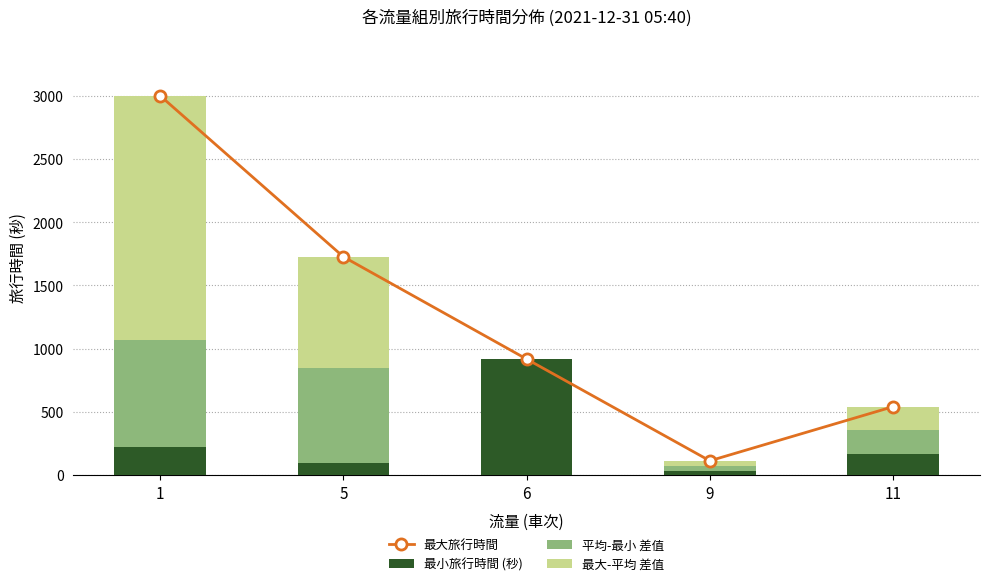

How many distinct data groups are displayed?

4